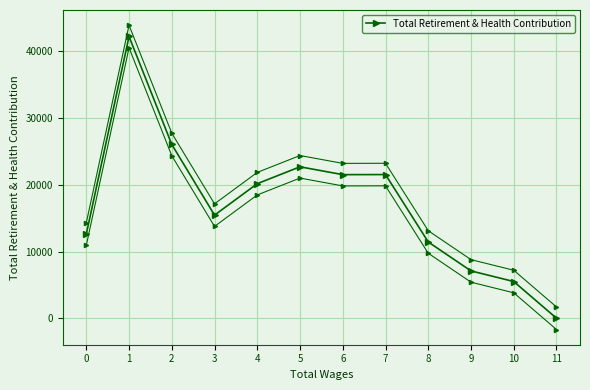

Between 3 and 9, which is larger?

3